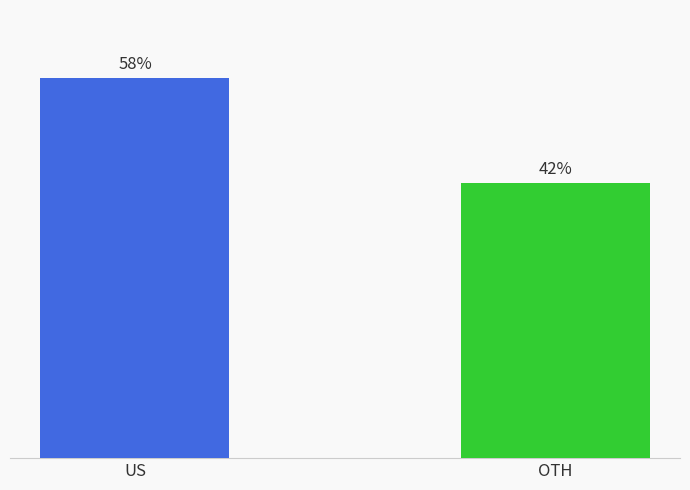

List the labels in order of value, smallest first.

OTH, US